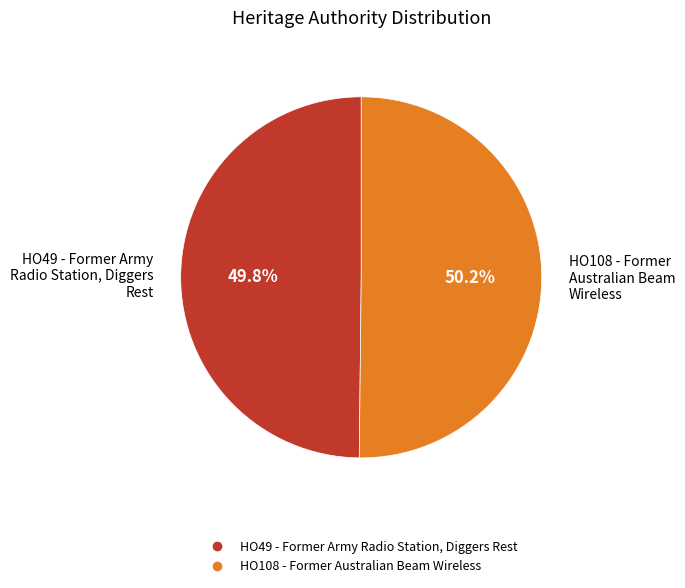

What is the total percentage of HO108 - Former Australian Beam Wireless and HO49 - Former Army Radio Station, Diggers Rest?

100.0%